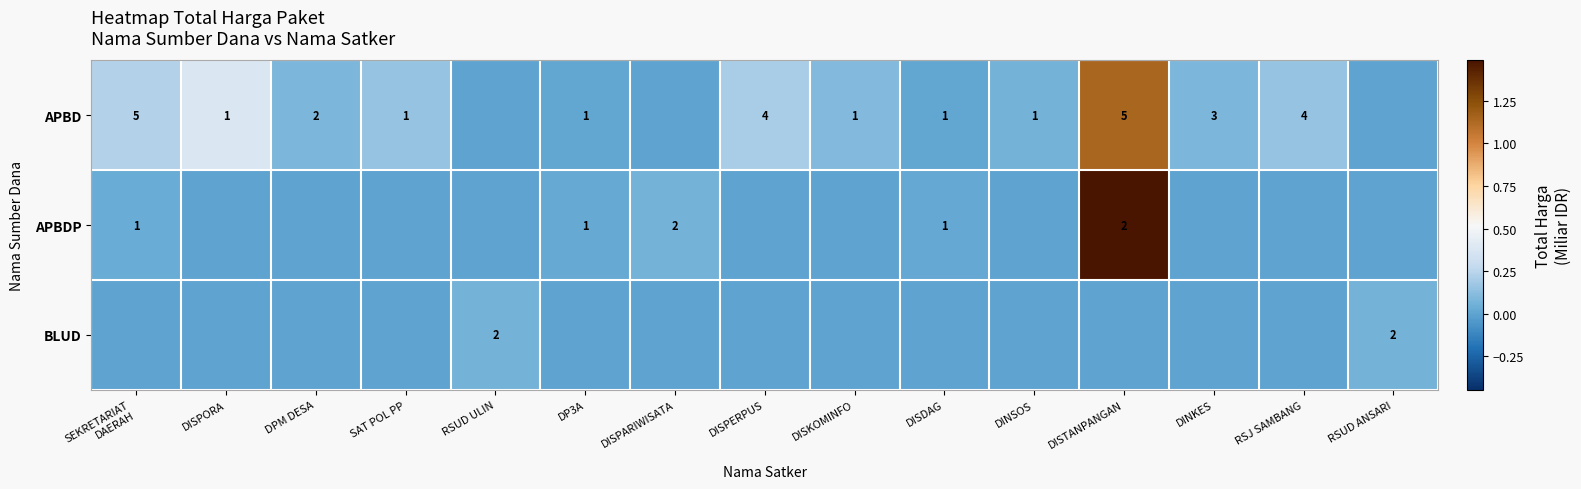

The value of APBDP at DISTANPANGAN is 1. True or false?

False